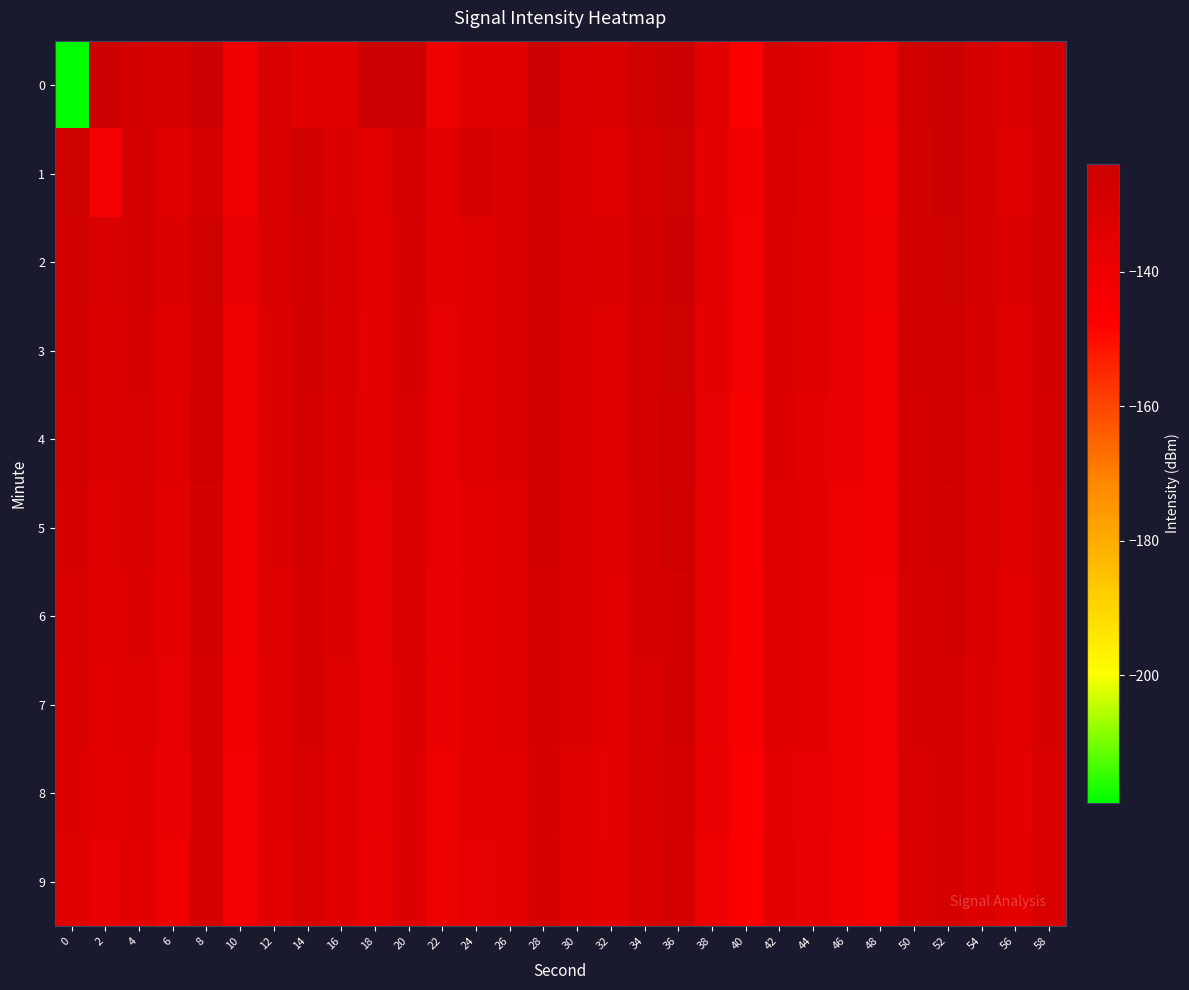

At 40, list the series in order from largest to smallest.

1, 2, 3, 4, 5, 6, 7, 8, 9, 0